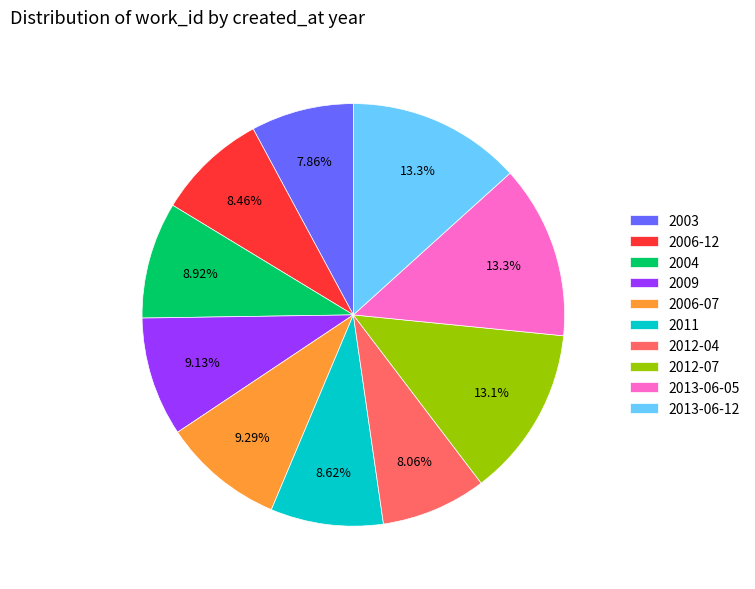

To the nearest percent, what is the average slice percentage?

10%